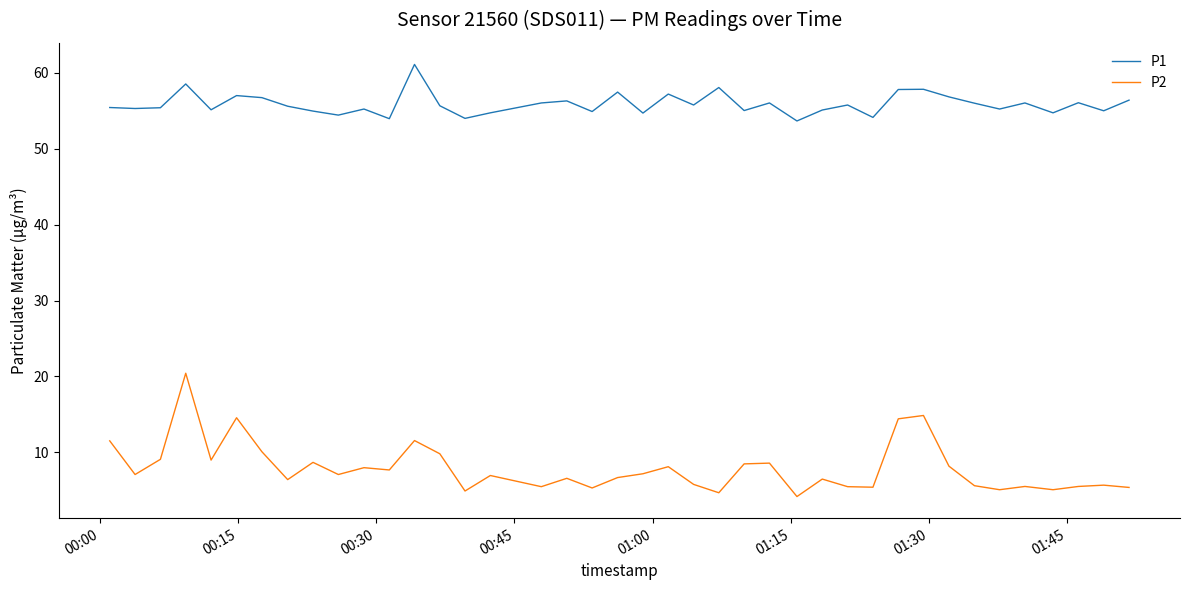

What is the lowest value of the P1 series?

53.6